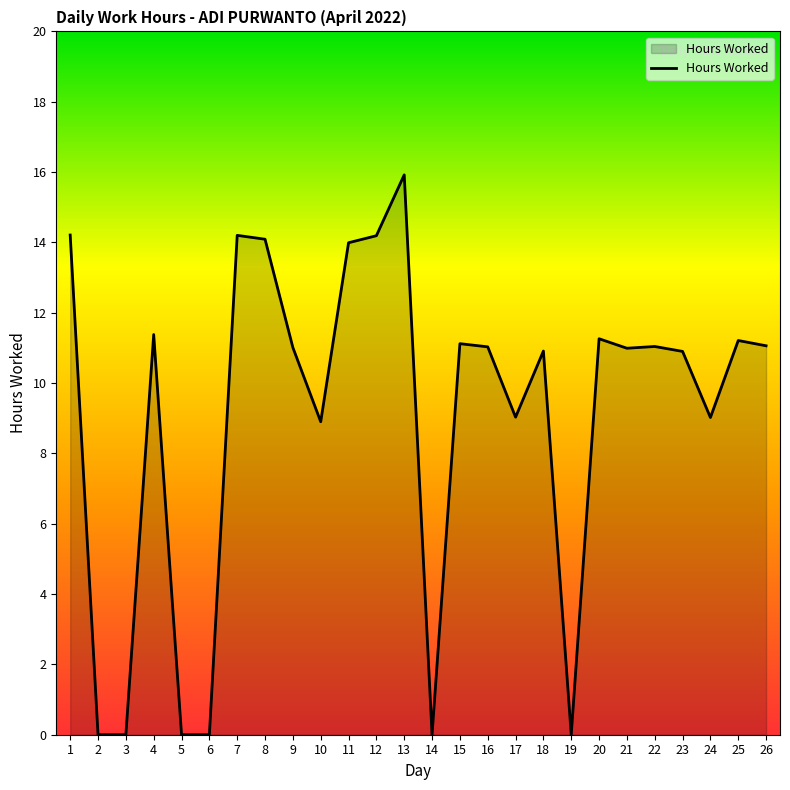

Which category has the highest value across all series?

13